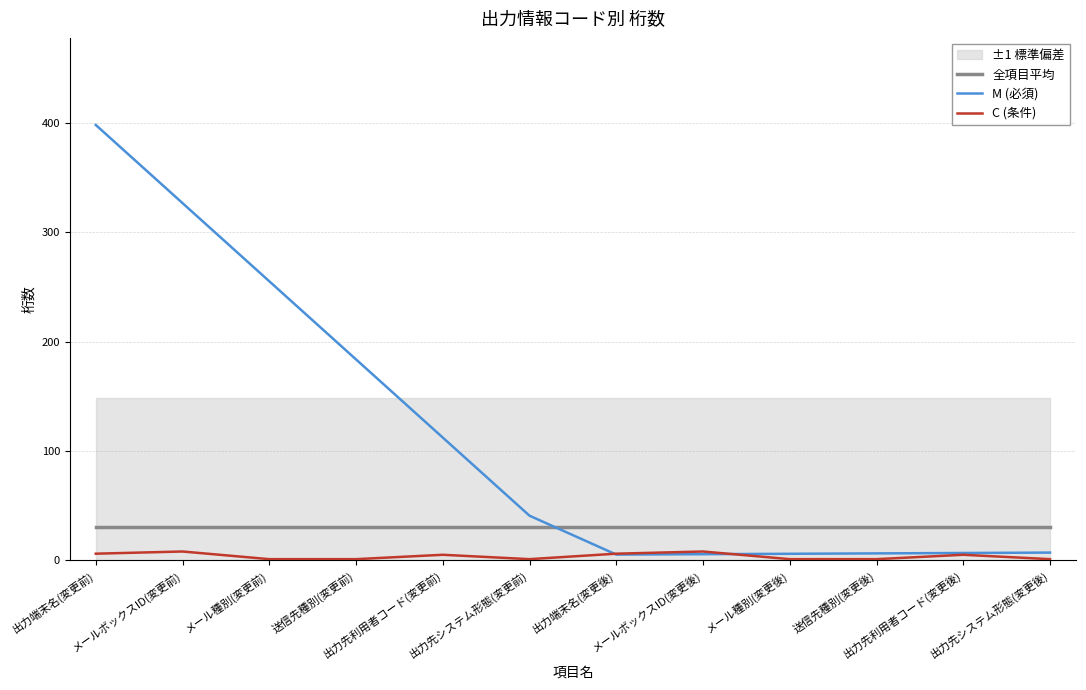

At which category is the sum across all series the highest?

出力端末名(変更前)